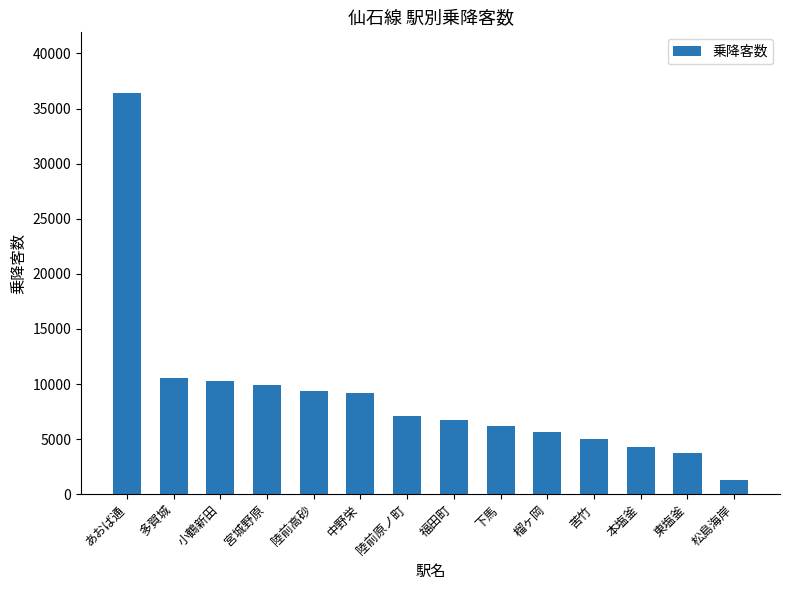

Are the bars grouped side by side (vs. stacked)?

No